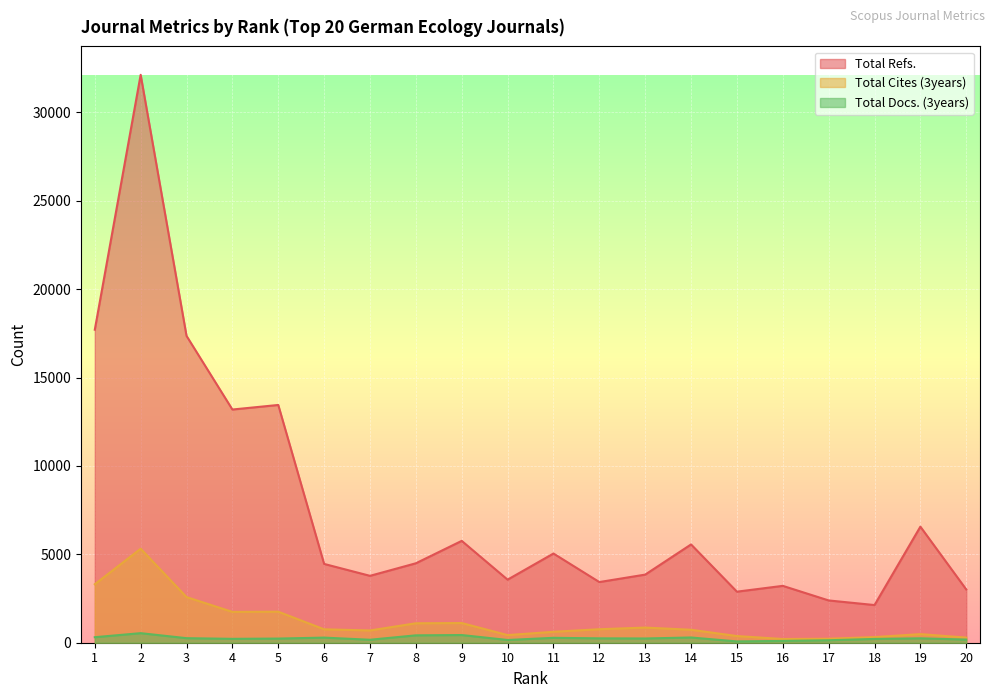

True or false: Total Docs. (3years) and Total Refs. intersect in this chart.

False